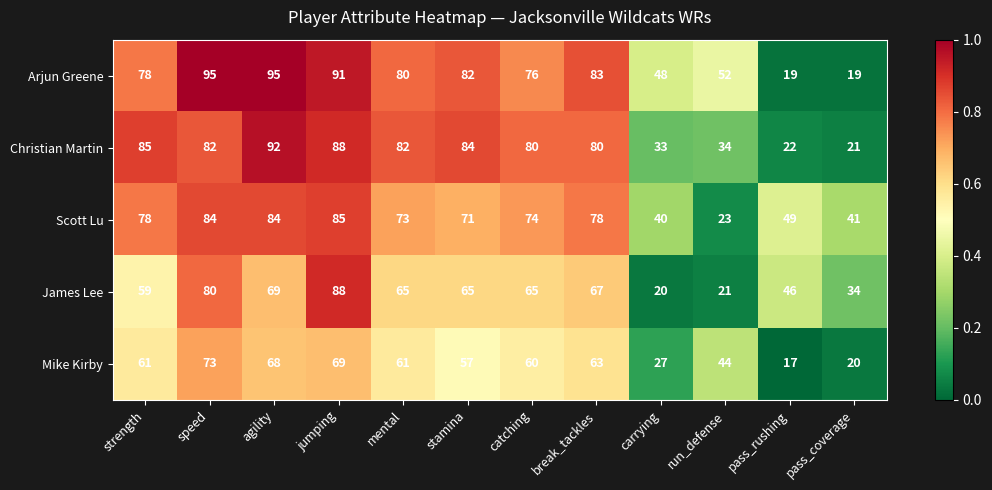

How many categories are shown in the chart?

12